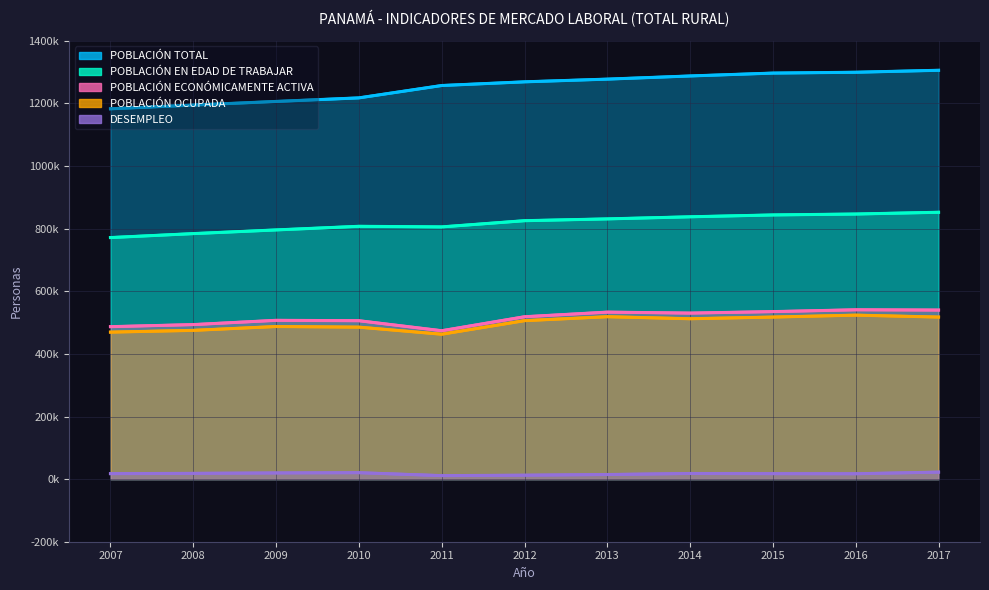

How many data points does each series have?

11